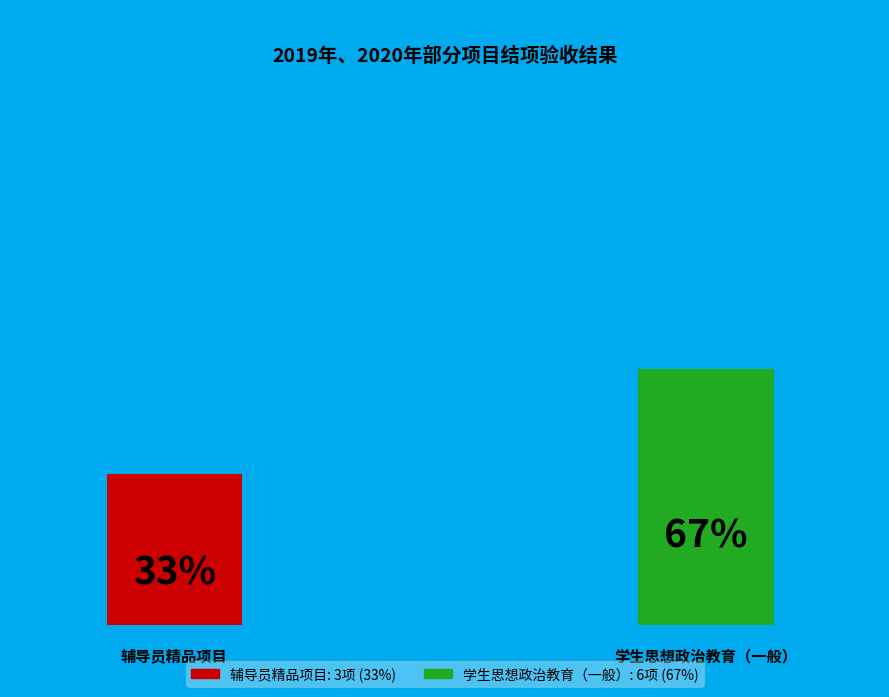

Rank the categories by value from lowest to highest.

辅导员精品项目, 学生思想政治教育（一般）